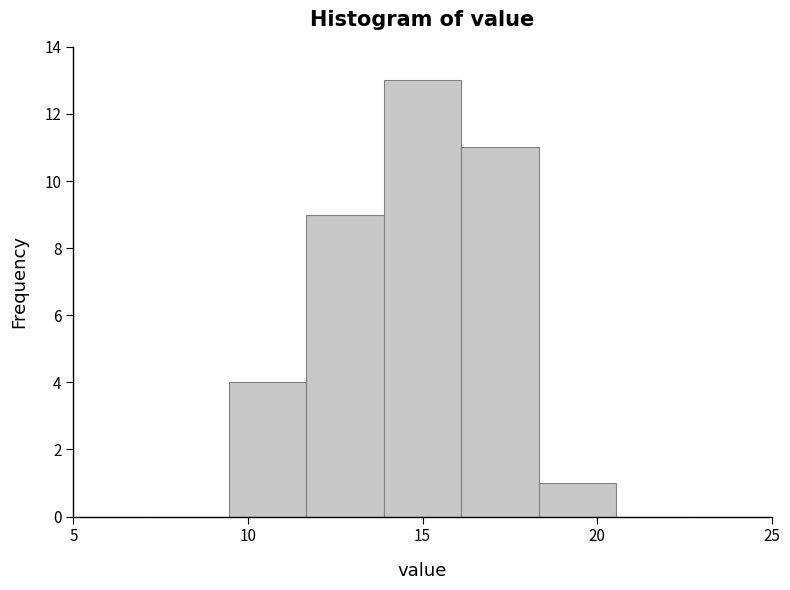

What is the height of the bar covering 18.5 to 20.5 on the x-axis? Neither the bar edges nor the heights are printed on the chart, so give them approximately, as read against the axes.

1